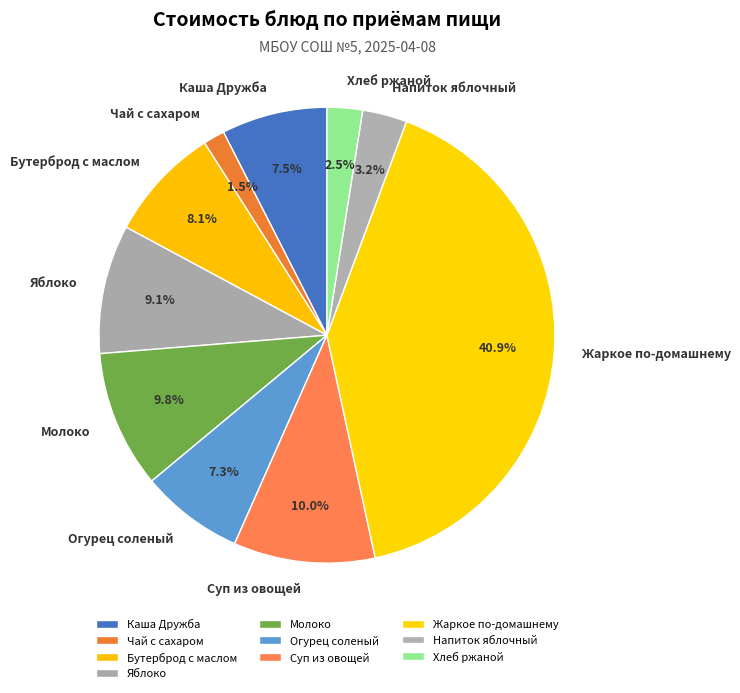

Do Жаркое по-домашнему and Хлеб ржаной together represent more than half of the pie?

No